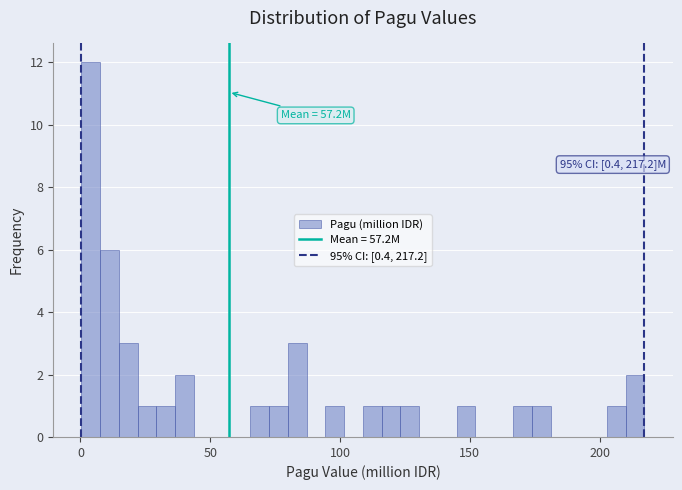

Around what value on the x-axis is the tallest bar? Give the approximate position of its centre, as read against the axis.

5